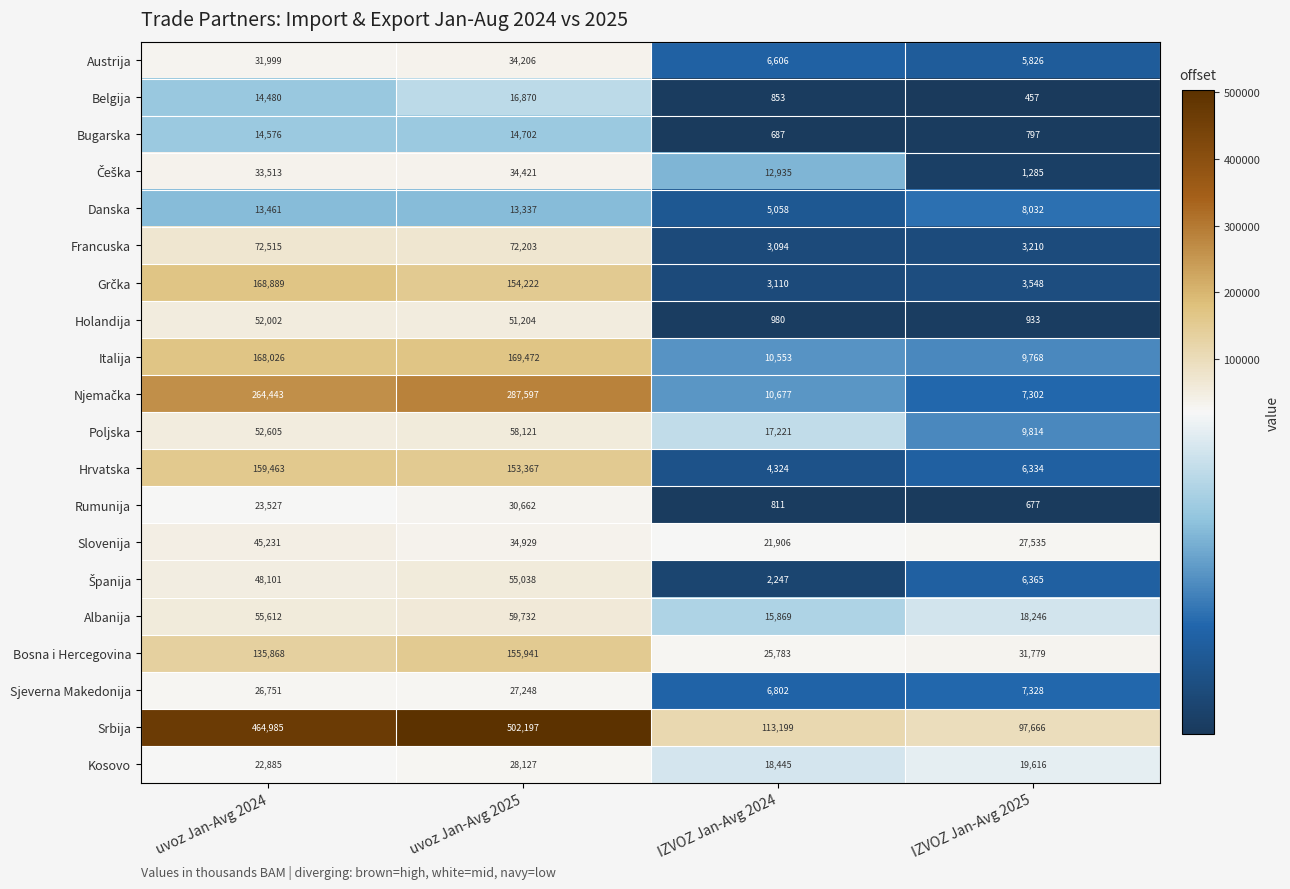

Which series has the widest spread of values?

Srbija